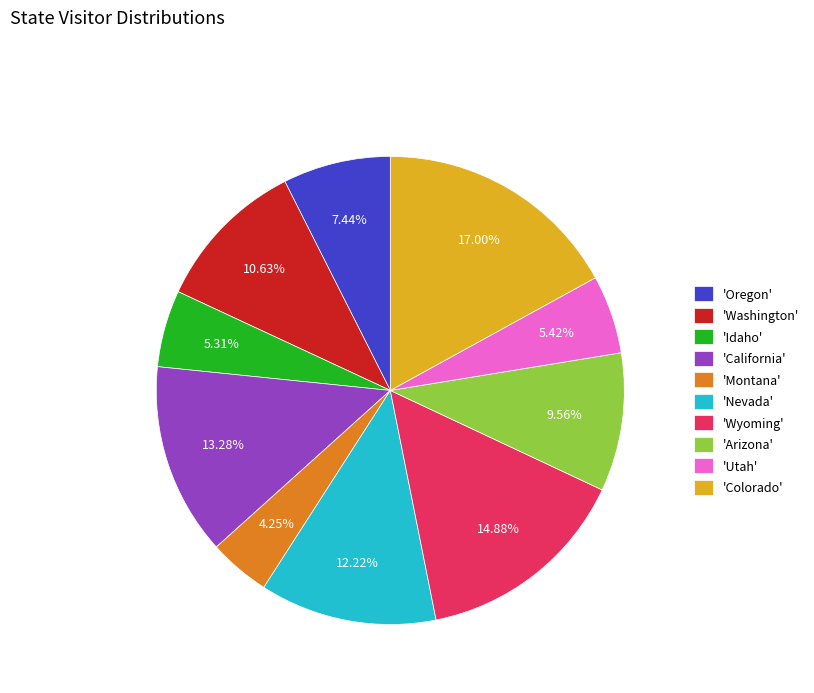

How many slices are in this pie chart?

10